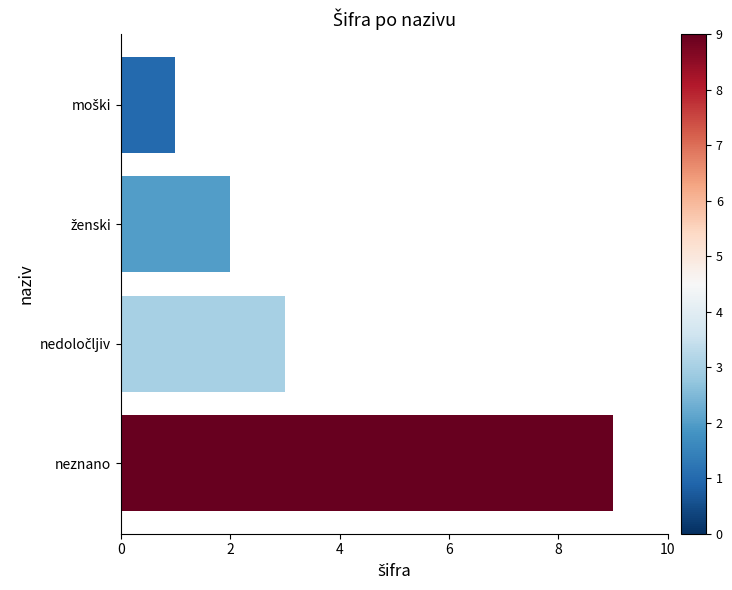

What value does the data have at neznano?

9